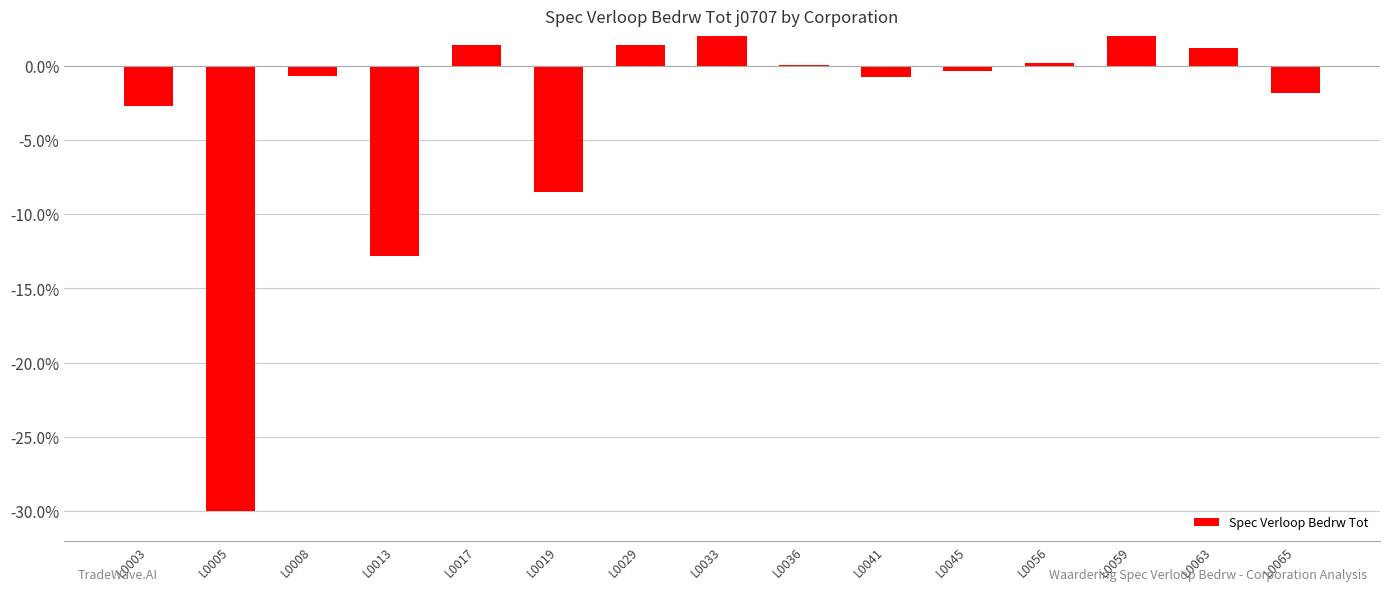

Reading left to right, extract all data points from this chart.

-2.7	-30.0	-0.7	-12.8	1.4	-8.5	1.4	2.4	0.1	-0.7	-0.4	0.2	16.5	1.2	-1.8